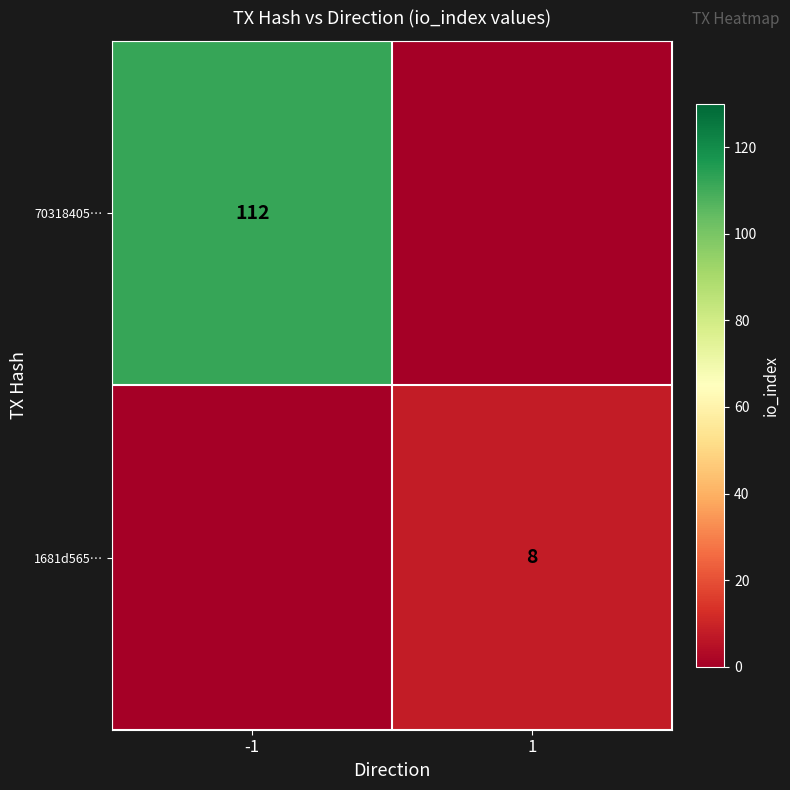

At which category is the sum across all series the highest?

-1